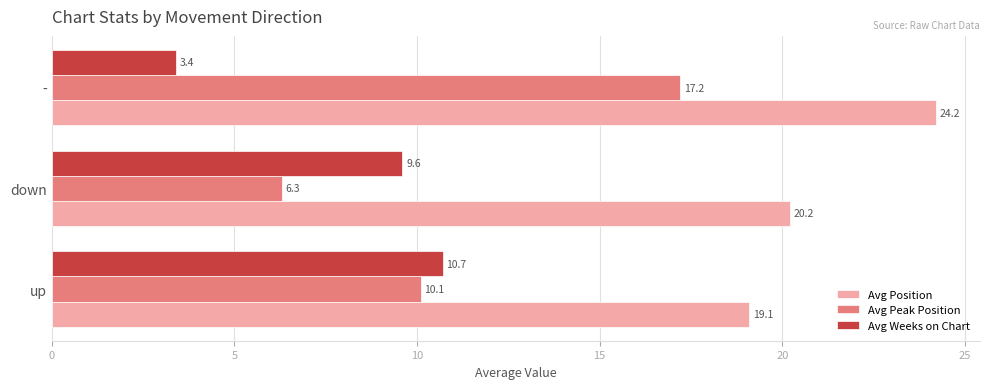

Where is Avg Peak Position nearest to the value 11?

up